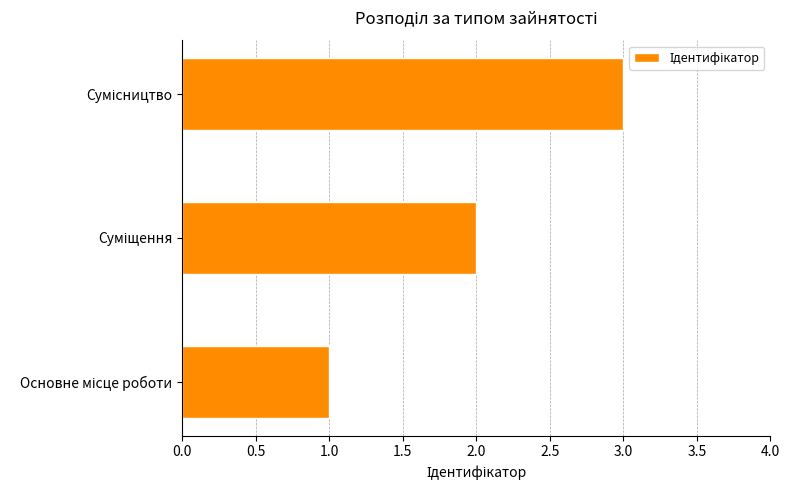

What is the greatest value displayed?

3